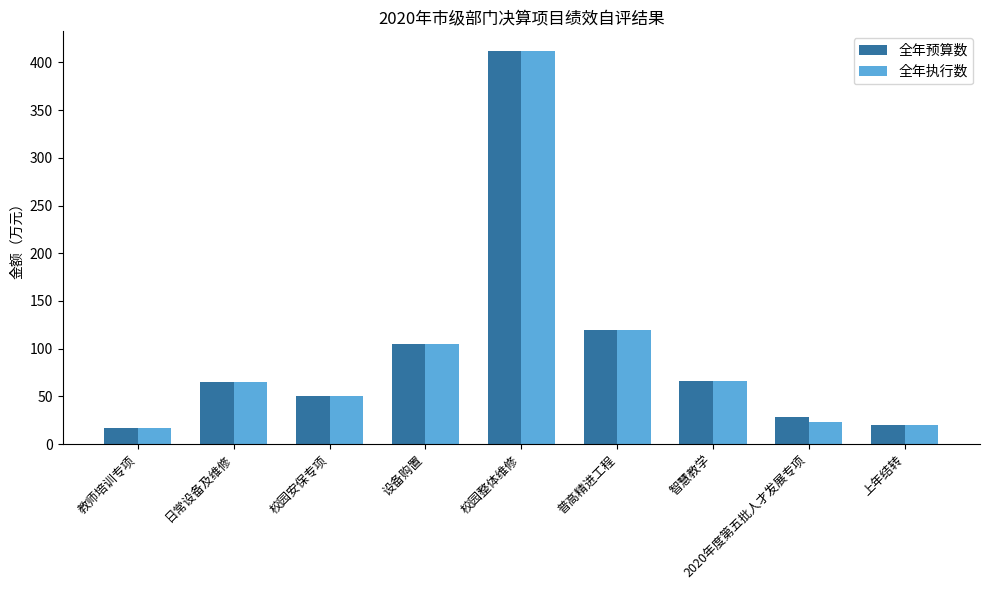

What is the greatest value displayed?

412.0